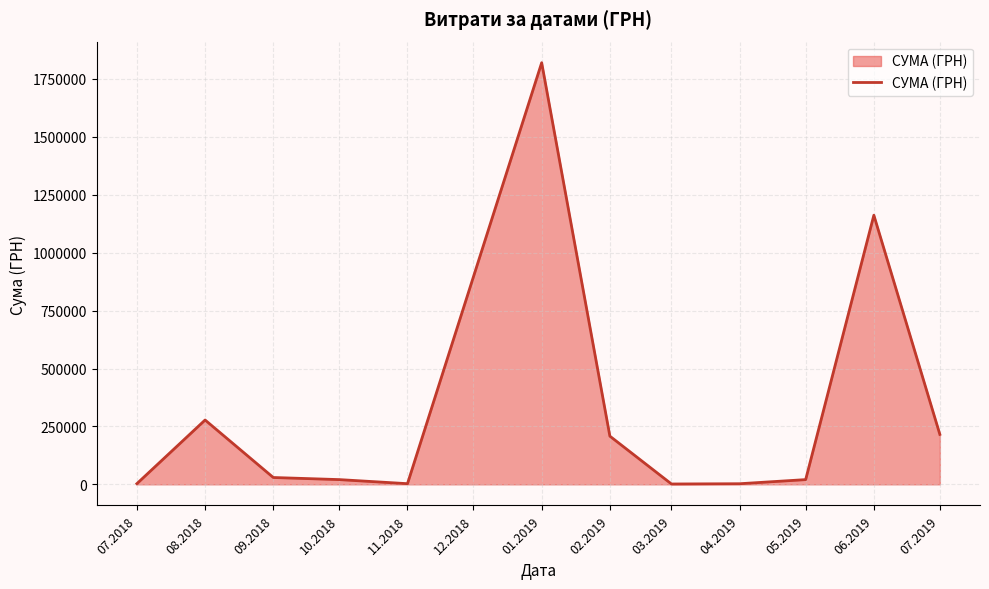

The value at 07.2019 is 149832.8. True or false?

False